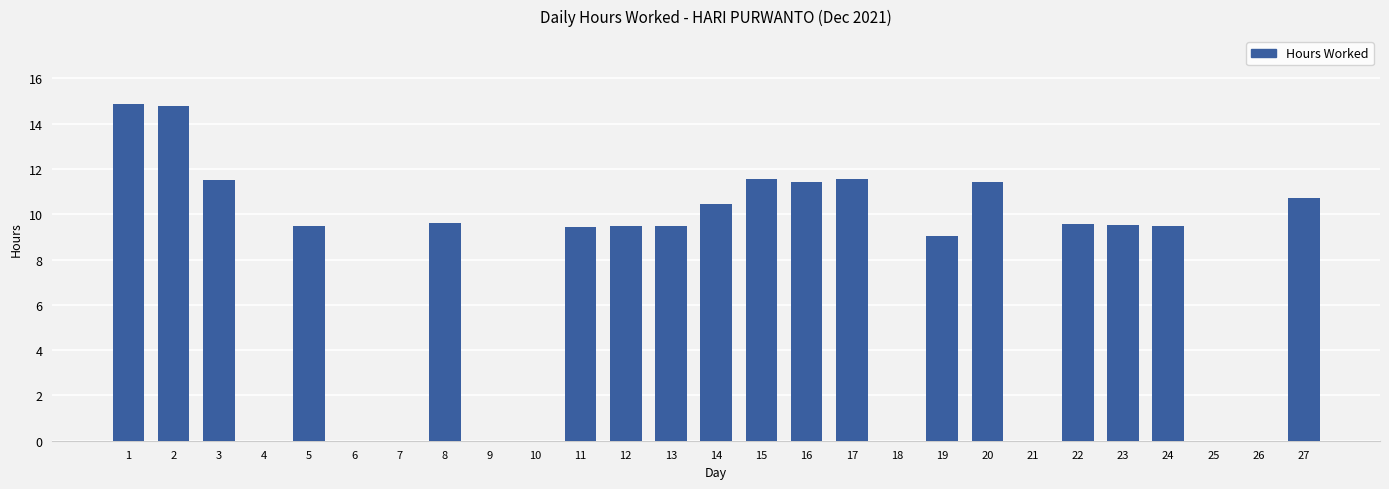

Which has a higher value, 22 or 4?

22